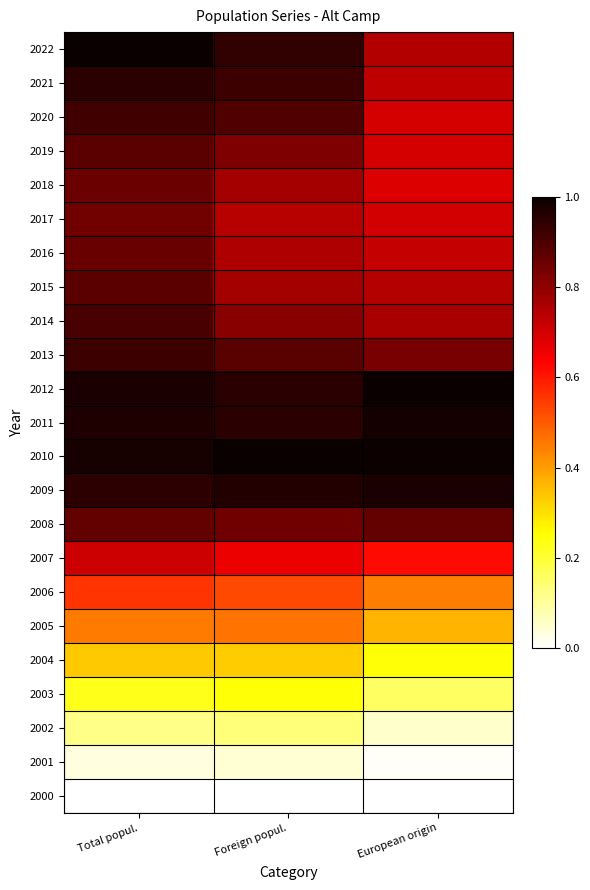

Reading left to right, what are all the values shown in this chart?

2022: Total popul.=1.0	Foreign popul.=0.9	European origin=0.7
2021: Total popul.=1.0	Foreign popul.=0.9	European origin=0.7
2020: Total popul.=0.9	Foreign popul.=0.9	European origin=0.7
2019: Total popul.=0.9	Foreign popul.=0.8	European origin=0.7
2018: Total popul.=0.9	Foreign popul.=0.8	European origin=0.7
2017: Total popul.=0.8	Foreign popul.=0.7	European origin=0.7
2016: Total popul.=0.9	Foreign popul.=0.8	European origin=0.7
2015: Total popul.=0.9	Foreign popul.=0.8	European origin=0.7
2014: Total popul.=0.9	Foreign popul.=0.8	European origin=0.8
2013: Total popul.=0.9	Foreign popul.=0.9	European origin=0.8
2012: Total popul.=1.0	Foreign popul.=1.0	European origin=1.0
2011: Total popul.=1.0	Foreign popul.=1.0	European origin=1.0
2010: Total popul.=1.0	Foreign popul.=1.0	European origin=1.0
2009: Total popul.=0.9	Foreign popul.=1.0	European origin=1.0
2008: Total popul.=0.9	Foreign popul.=0.8	European origin=0.9
2007: Total popul.=0.7	Foreign popul.=0.7	European origin=0.6
2006: Total popul.=0.6	Foreign popul.=0.5	European origin=0.4
2005: Total popul.=0.5	Foreign popul.=0.5	European origin=0.4
2004: Total popul.=0.3	Foreign popul.=0.3	European origin=0.2
2003: Total popul.=0.2	Foreign popul.=0.2	European origin=0.2
2002: Total popul.=0.1	Foreign popul.=0.1	European origin=0.1
2001: Total popul.=0.0	Foreign popul.=0.0	European origin=0.0
2000: Total popul.=0.0	Foreign popul.=0.0	European origin=0.0